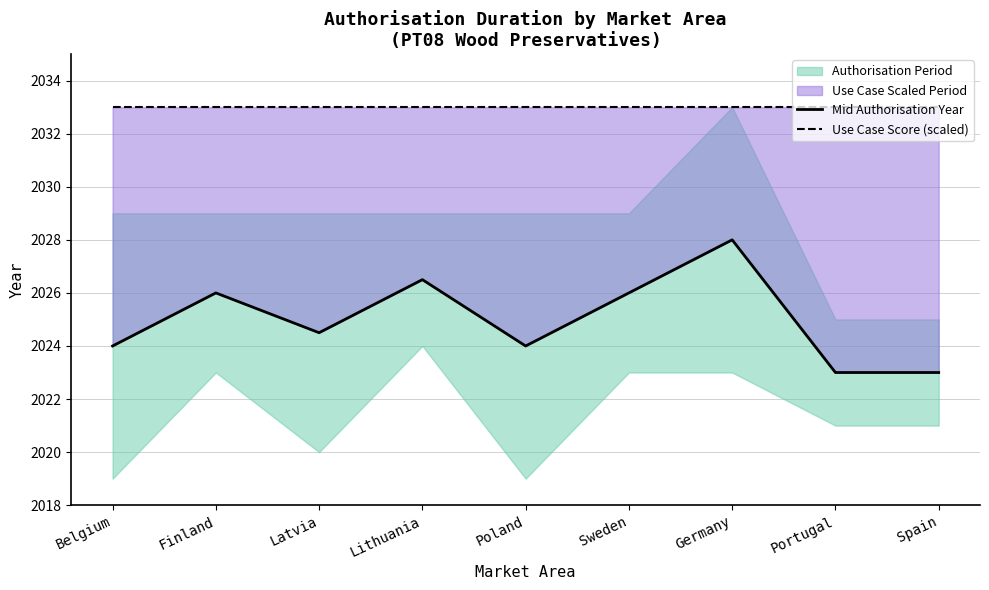

What is the difference between the highest and lowest values at Germany?

5.0